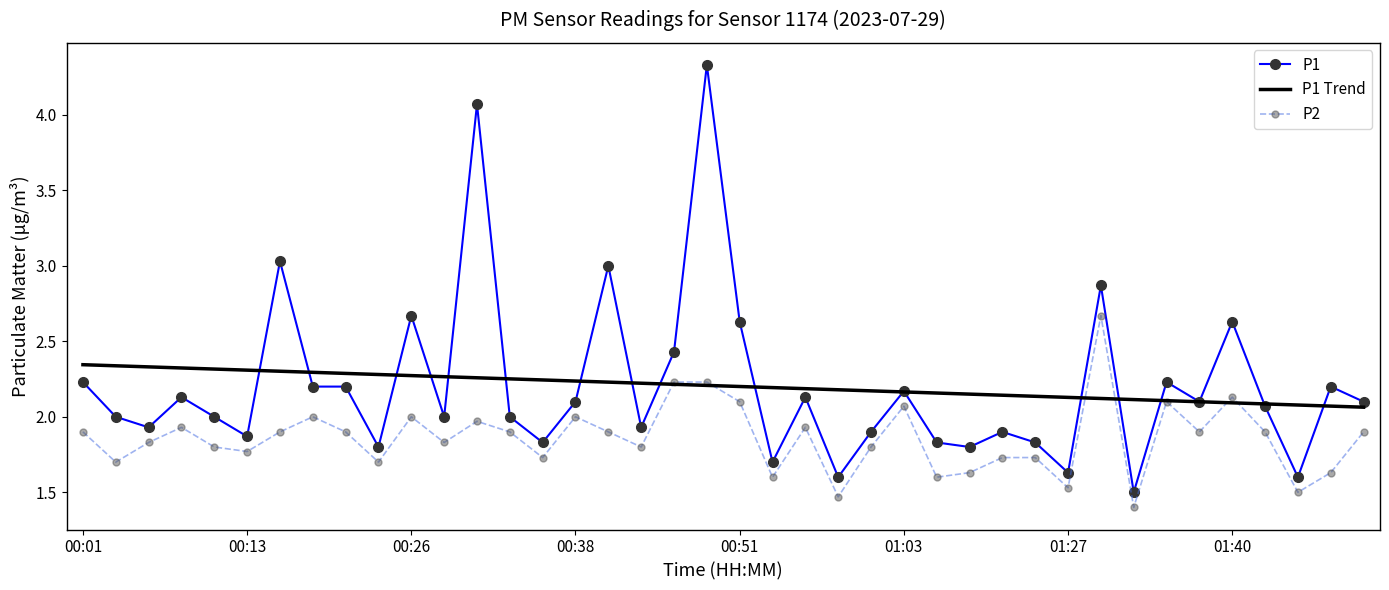

After their last crossing, which series has the higher values: P1 Trend or P1?

P1